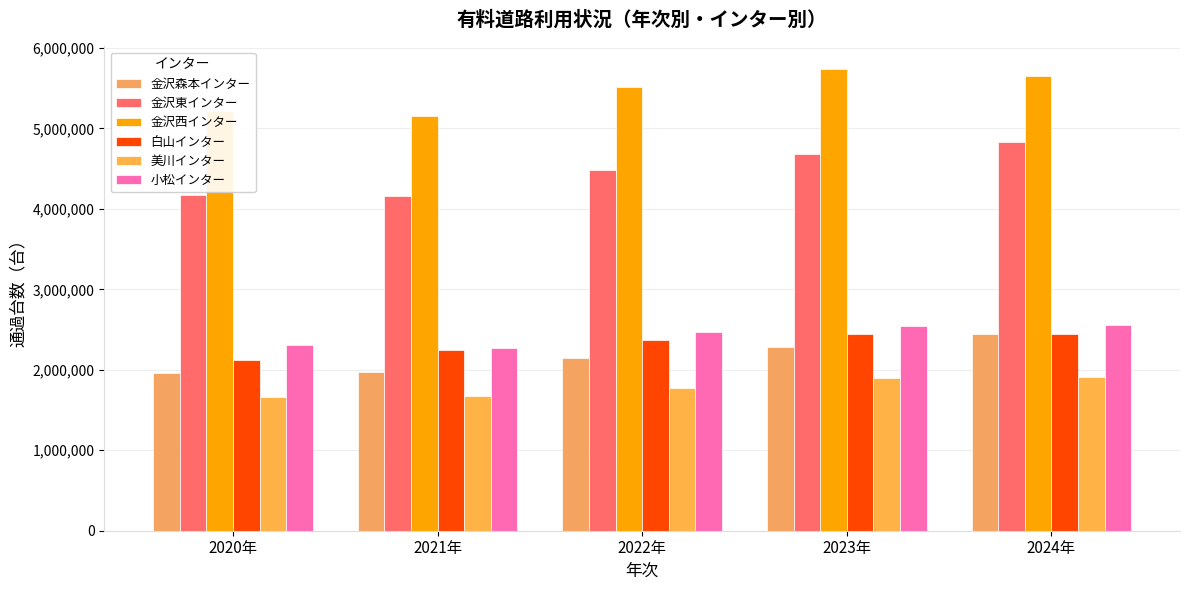

What is the sum of all 金沢東インター values?

22336004